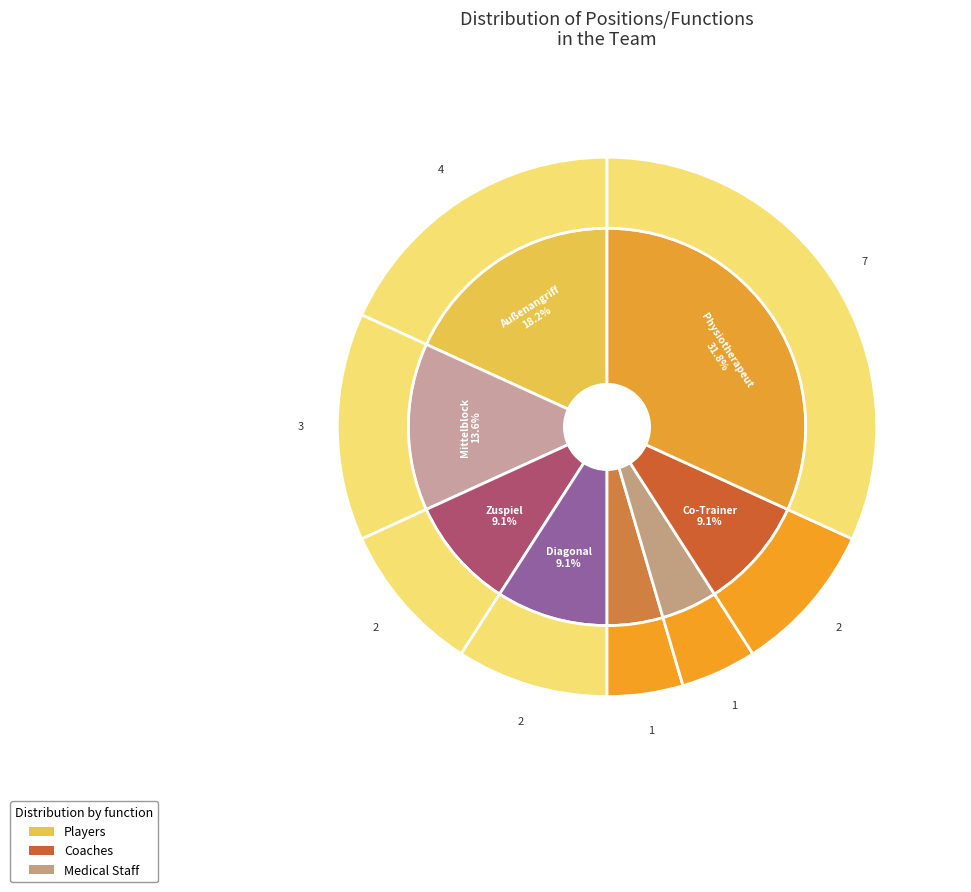

Which slice is the largest?

Physiotherapeut